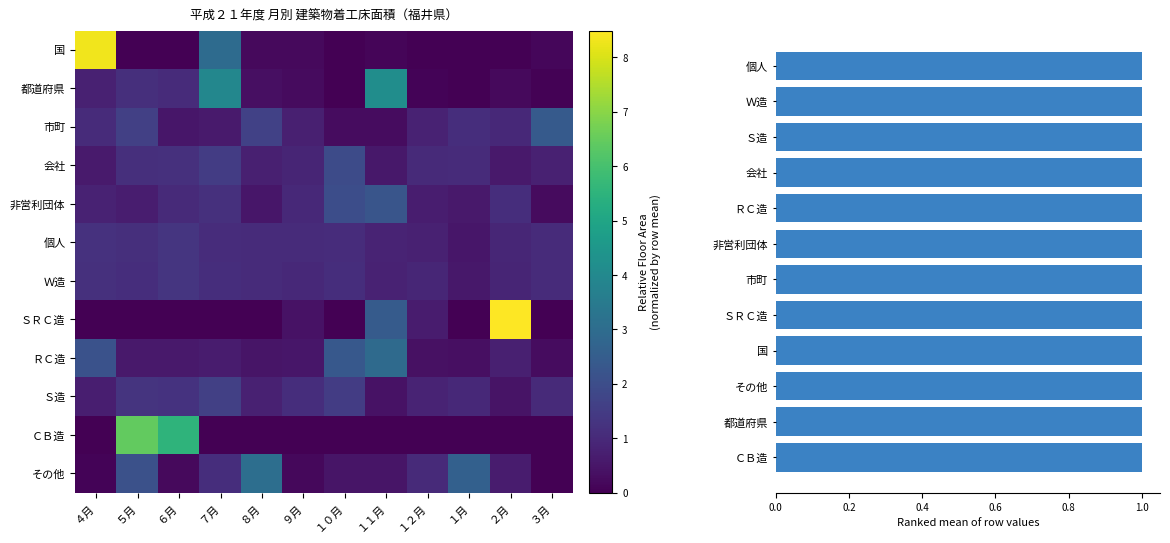

How many distinct data groups are displayed?

13